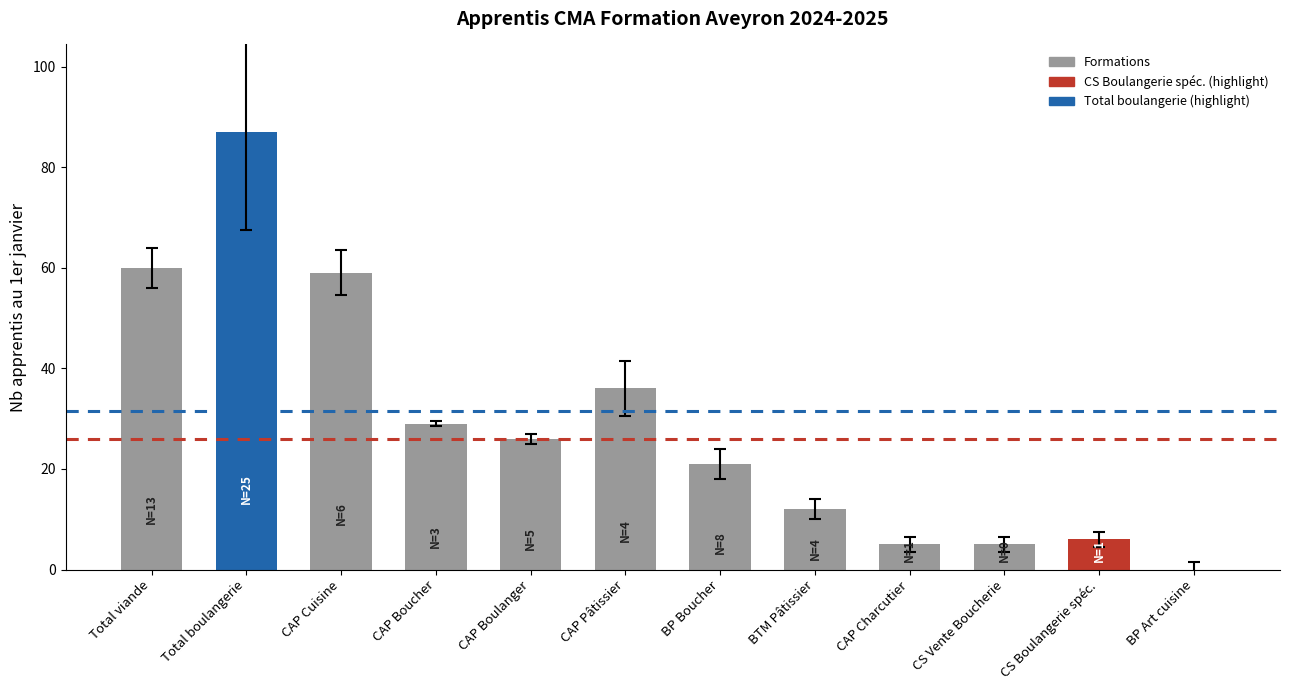

The chart shows a value of 36 at CAP Pâtissier. True or false?

True